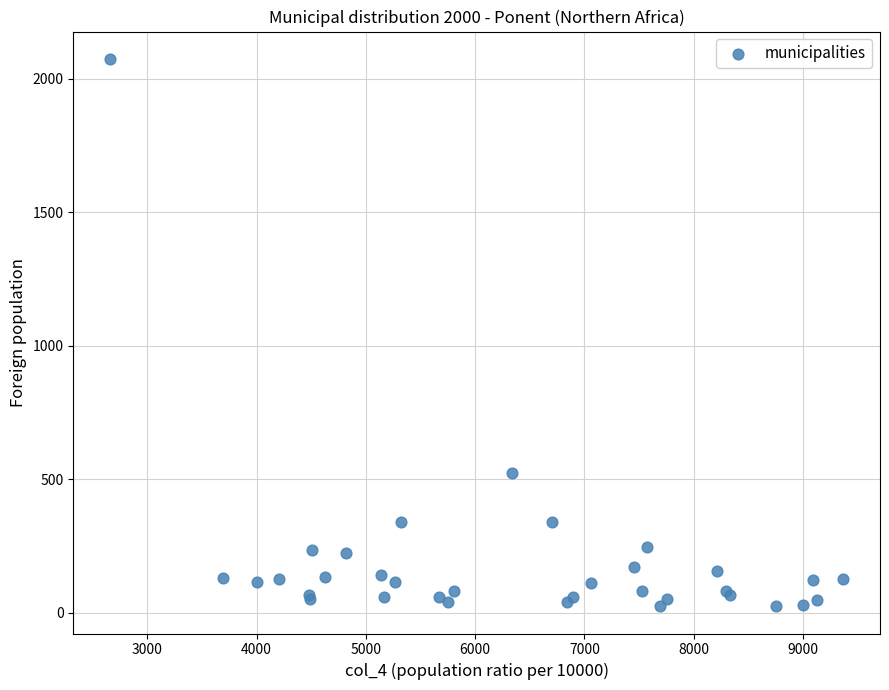

What Y value in the scatter plot is closest to 1049?

524